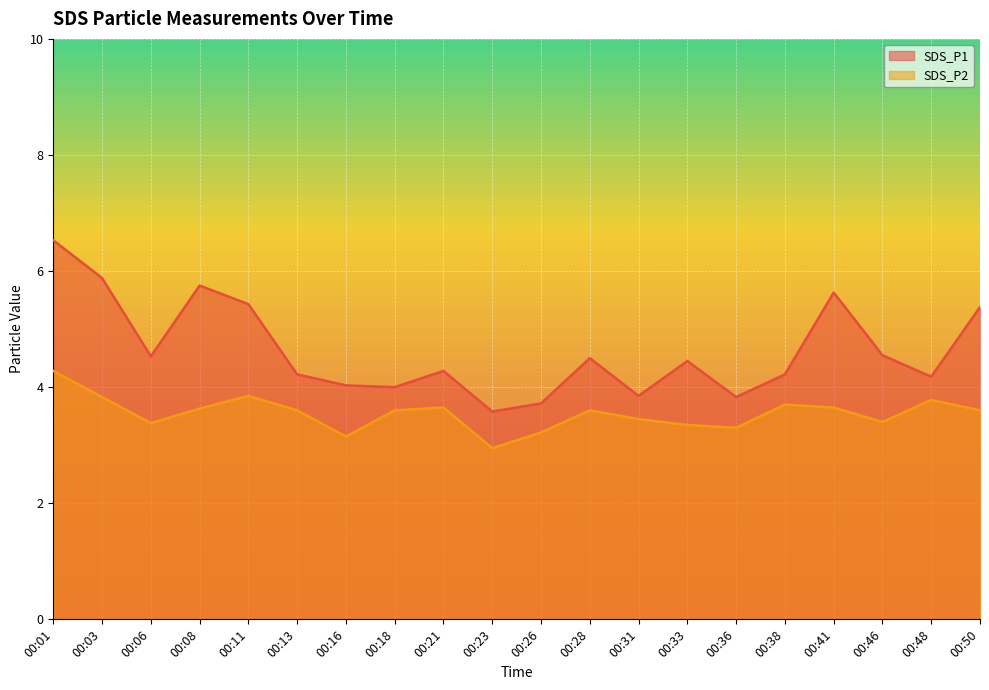

Reading left to right, extract all data points from this chart.

SDS_P1: 00:01=6.5	00:03=5.9	00:06=4.5	00:08=5.8	00:11=5.4	00:13=4.2	00:16=4.0	00:18=4.0	00:21=4.3	00:23=3.6	00:26=3.7	00:28=4.5	00:31=3.9	00:33=4.5	00:36=3.8	00:38=4.2	00:41=5.6	00:46=4.5	00:48=4.2	00:50=5.4
SDS_P2: 00:01=4.3	00:03=3.8	00:06=3.4	00:08=3.6	00:11=3.9	00:13=3.6	00:16=3.1	00:18=3.6	00:21=3.6	00:23=3.0	00:26=3.2	00:28=3.6	00:31=3.5	00:33=3.4	00:36=3.3	00:38=3.7	00:41=3.6	00:46=3.4	00:48=3.8	00:50=3.6